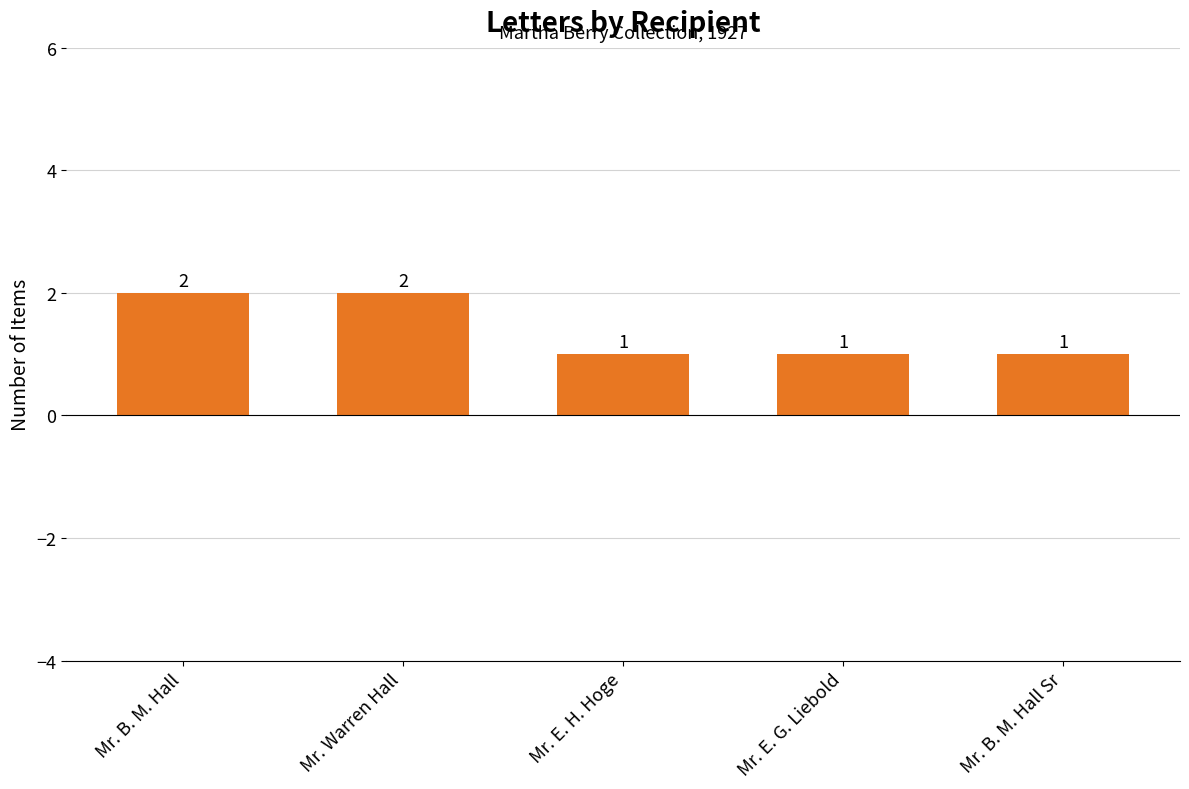

What is the average value?

1